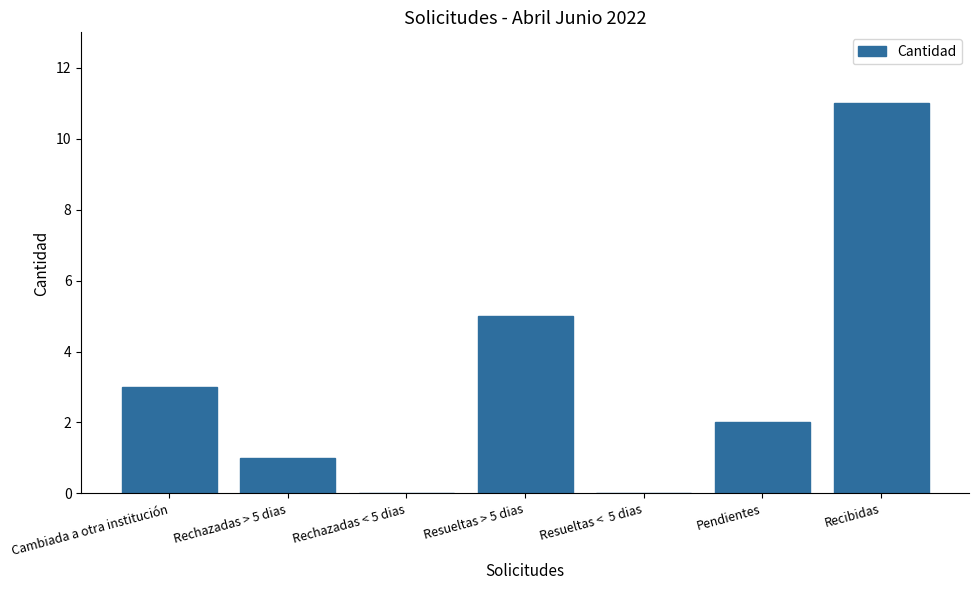

The value at Pendientes is 2. True or false?

True